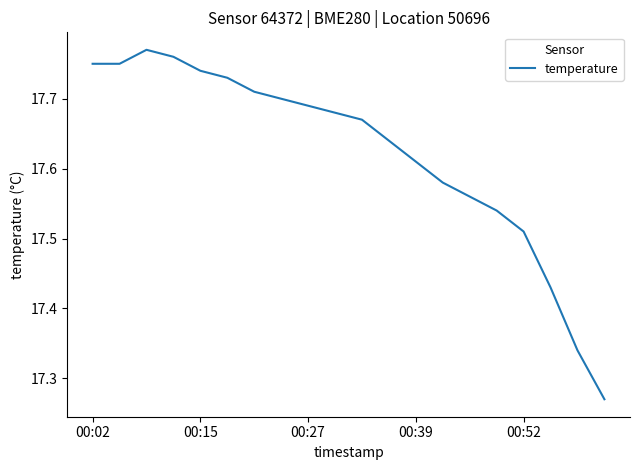

What is the difference between the maximum and minimum values?

0.5